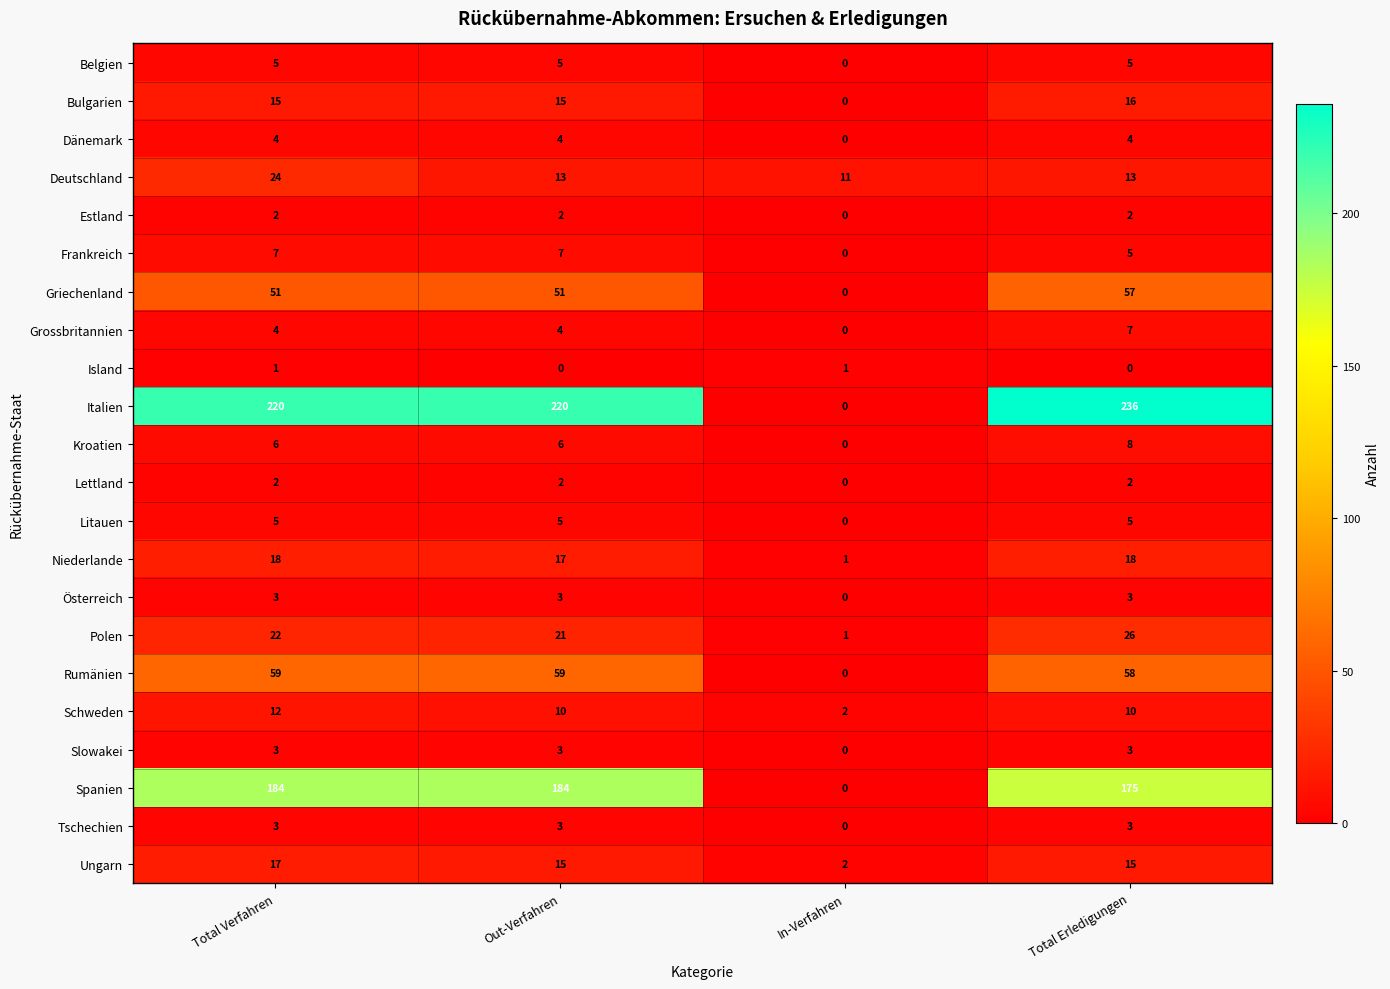

Which series has the widest spread of values?

Italien